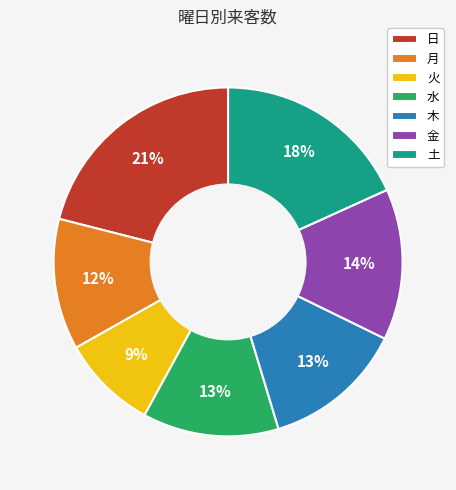

To the nearest percent, what is the average slice percentage?

14%